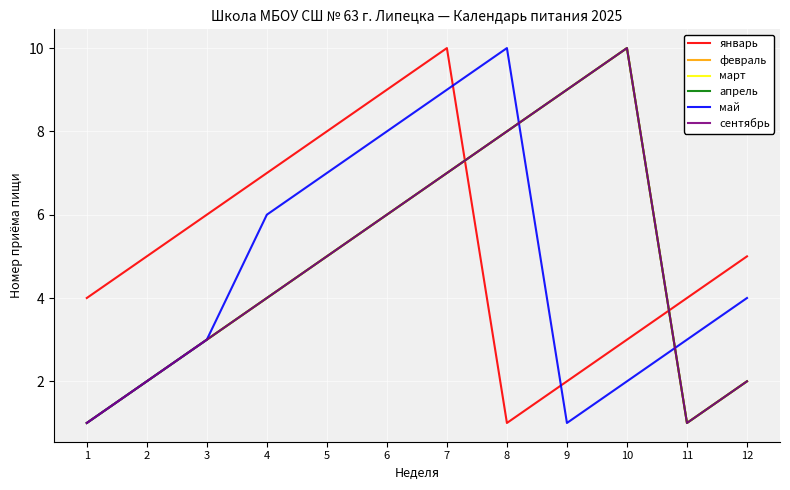

Reading left to right, list all the values displayed in this chart.

январь: 4	5	6	7	8	9	10	1	2	3	4	5
февраль: 1	2	3	4	5	6	7	8	9	10	1	2
март: 1	2	3	4	5	6	7	8	9	10	1	2
апрель: 1	2	3	4	5	6	7	8	9	10	1	2
май: 1	2	3	6	7	8	9	10	1	2	3	4
сентябрь: 1	2	3	4	5	6	7	8	9	10	1	2